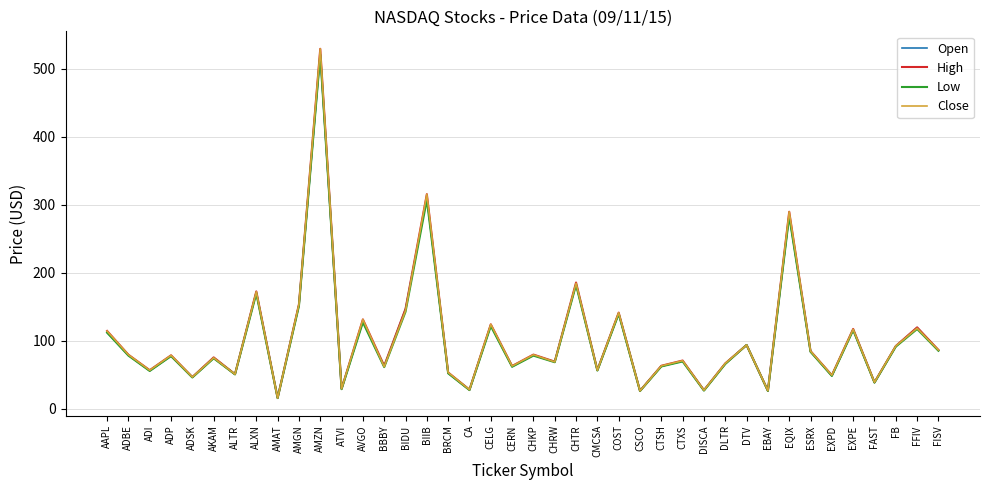

How many values in the Close series are below 78?

20